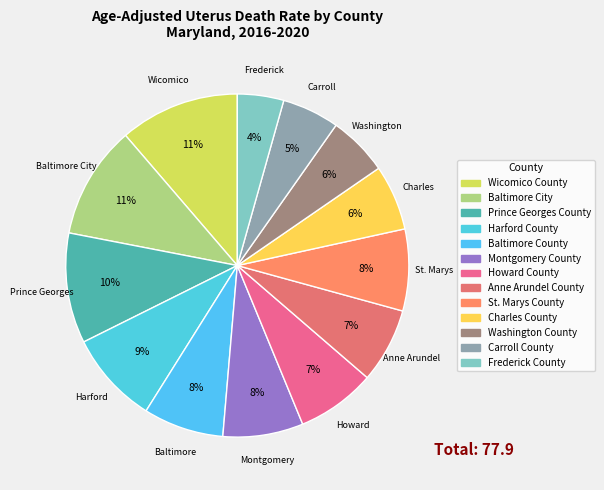

Combined, what portion of the pie is Montgomery County and Prince Georges County?

18.0%